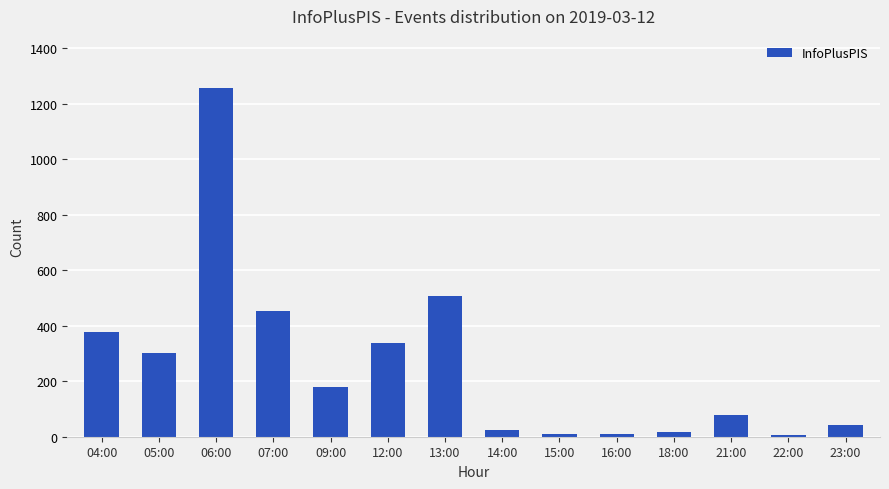

Where is the data nearest to the value 630?

13:00